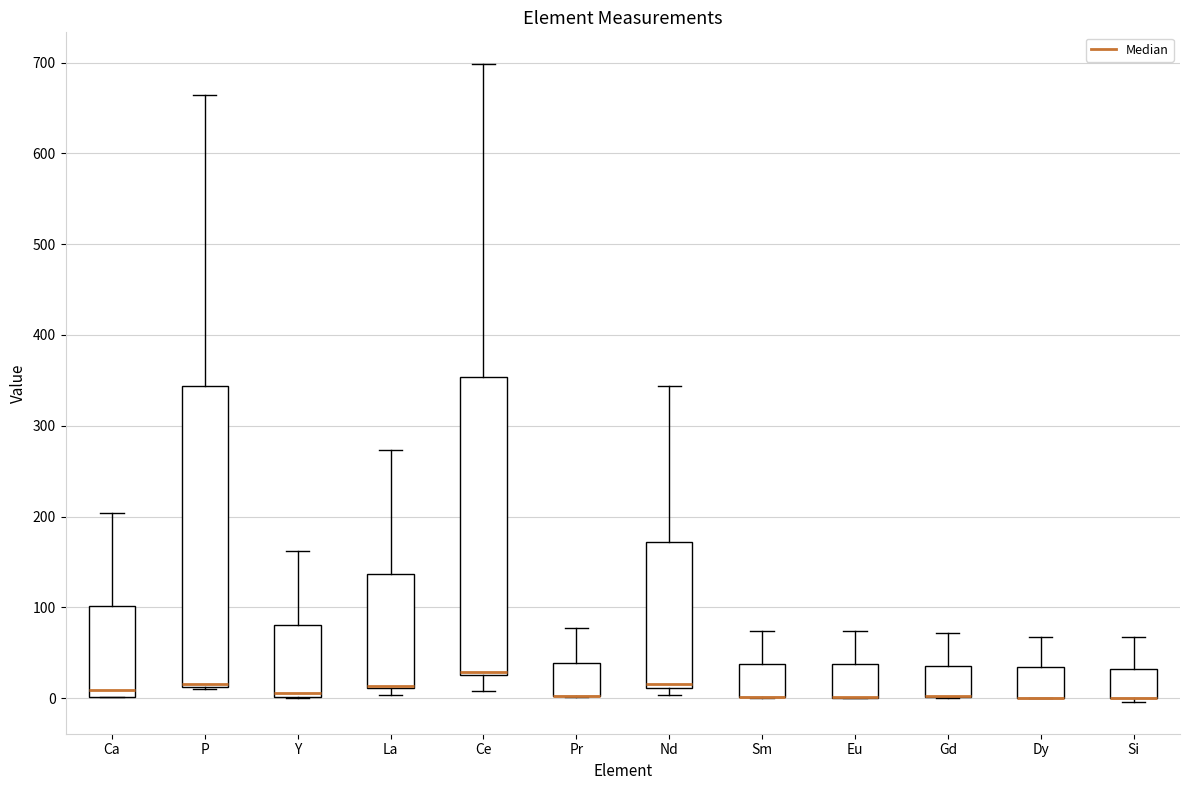

Reading left to right, read every box against the y-axis: the position of its median line, the range the box covers, and the ends of its whiskers. The values are not printed on the chart, so give them approximately, as read against the axis.

Ca: median 10, box 0 to 100, whiskers 0 to 200
P: median 20, box 10 to 340, whiskers 10 to 660
Y: median 10, box 0 to 80, whiskers 0 to 160
La: median 10 (drawn on the box's lower edge), box 10 to 140, whiskers 0 to 270
Ce: median 30 (just above the box's lower edge), box 30 to 350, whiskers 10 to 700
Pr: median 0 (drawn on the box's lower edge), box 0 to 40, whiskers 0 to 80
Nd: median 20, box 10 to 170, whiskers 0 to 340
Sm: median 0 (drawn on the box's lower edge), box 0 to 40, whiskers 0 to 70
Eu: median 0 (drawn on the box's lower edge), box 0 to 40, whiskers 0 to 70
Gd: median 0 (drawn on the box's lower edge), box 0 to 40, whiskers 0 to 70
Dy: median 0 (drawn on the box's lower edge), box 0 to 30, whiskers 0 to 70
Si: median 0 (drawn on the box's lower edge), box 0 to 30, whiskers 0 (just below the box's lower edge) to 70